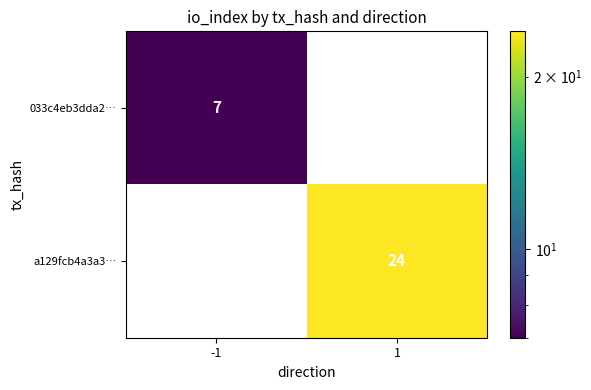

At which category does the chart reach its peak across all series?

1